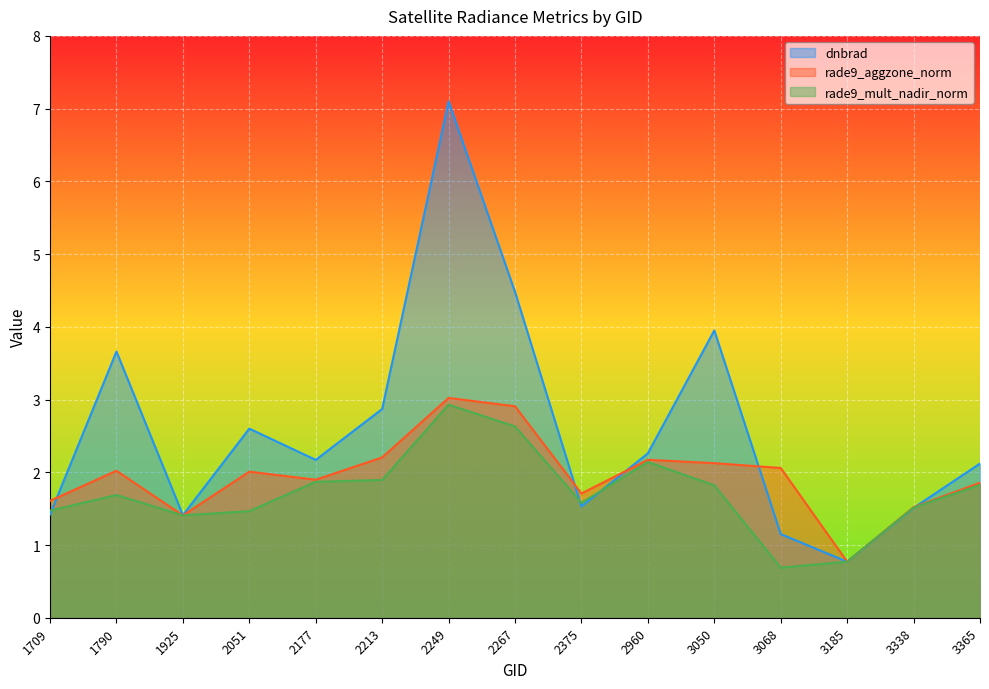

How many lines are shown in the chart?

3